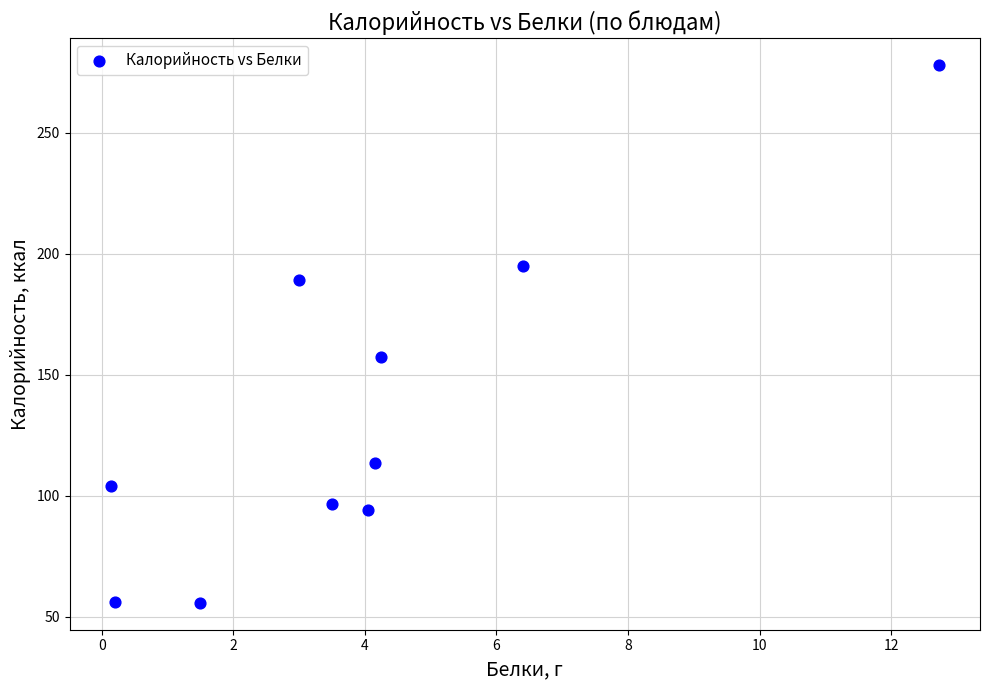

What is the range of Y values (max minus min)?

222.3